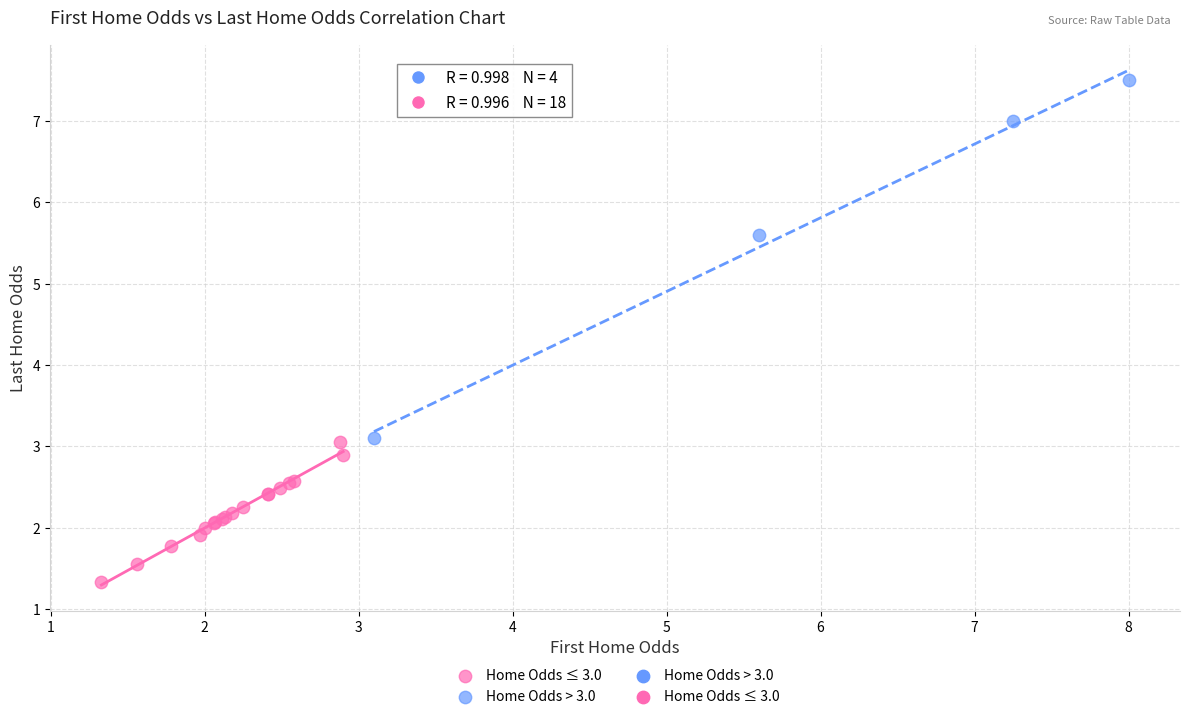

Which series reaches the minimum Y coordinate?

Home Odds ≤ 3.0